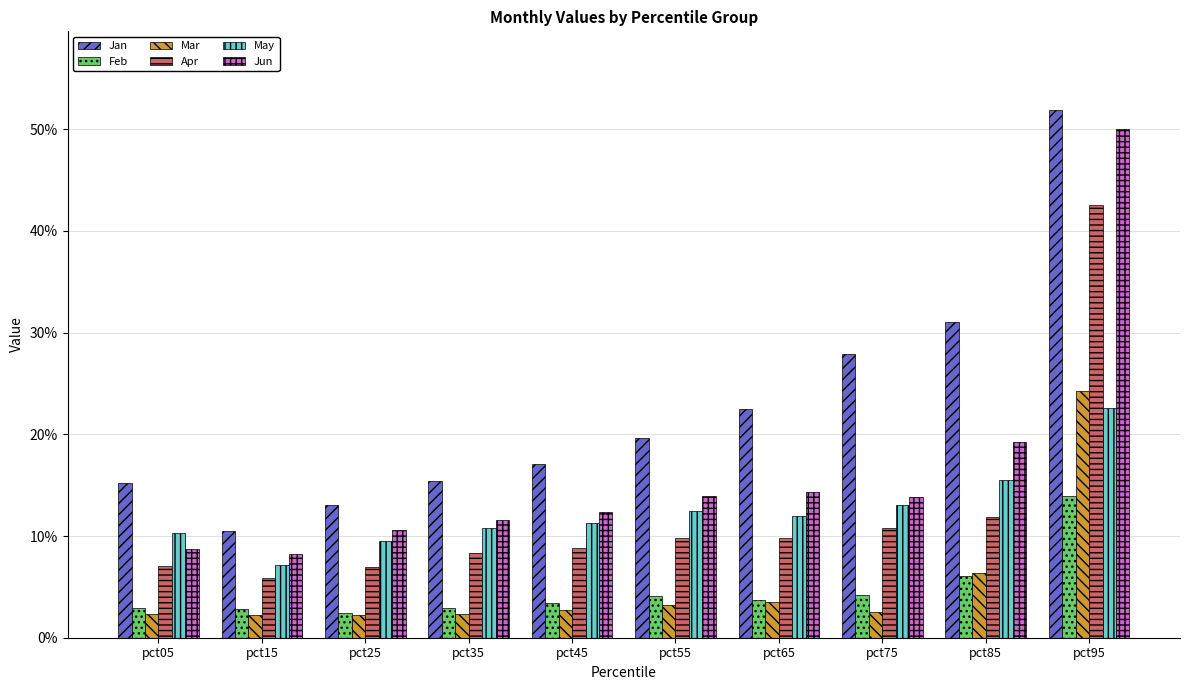

Count the Apr values in the range 0 to 1.

10